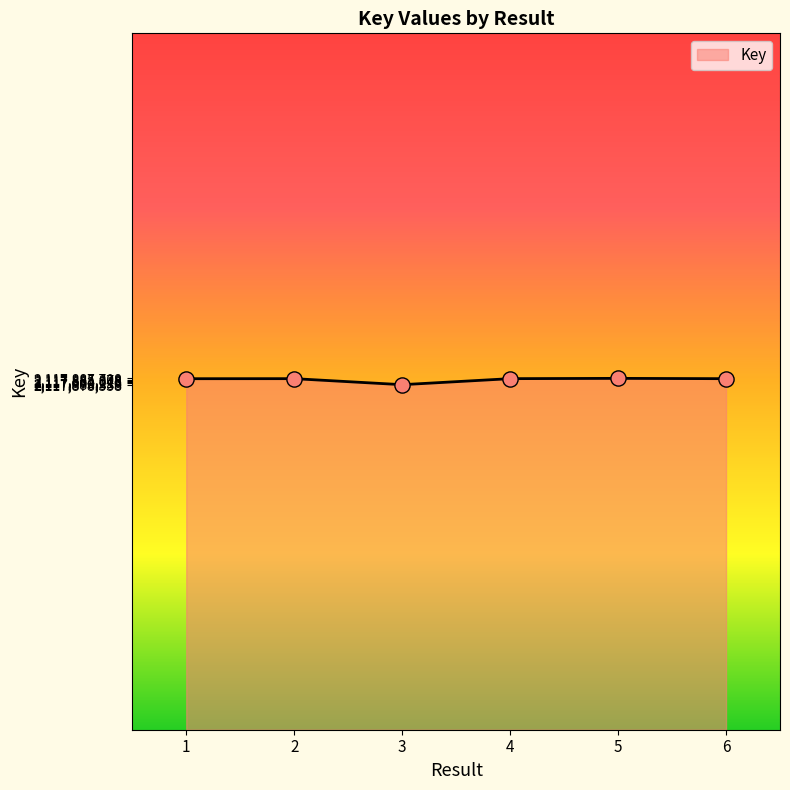

Approximately how many times larger is the value at 2 compared to 4?

1.0